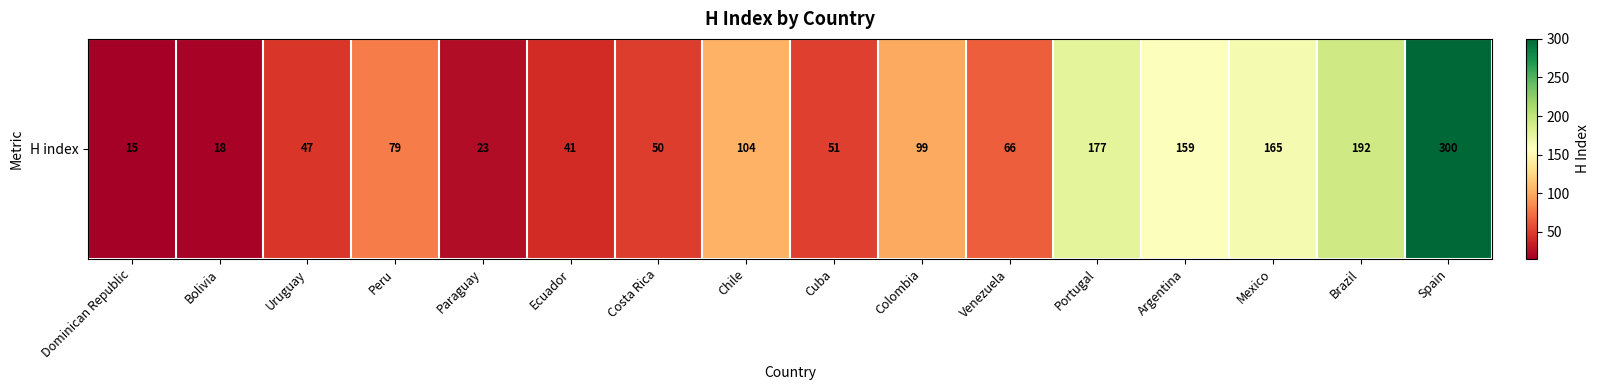

How many series are shown in this chart?

1